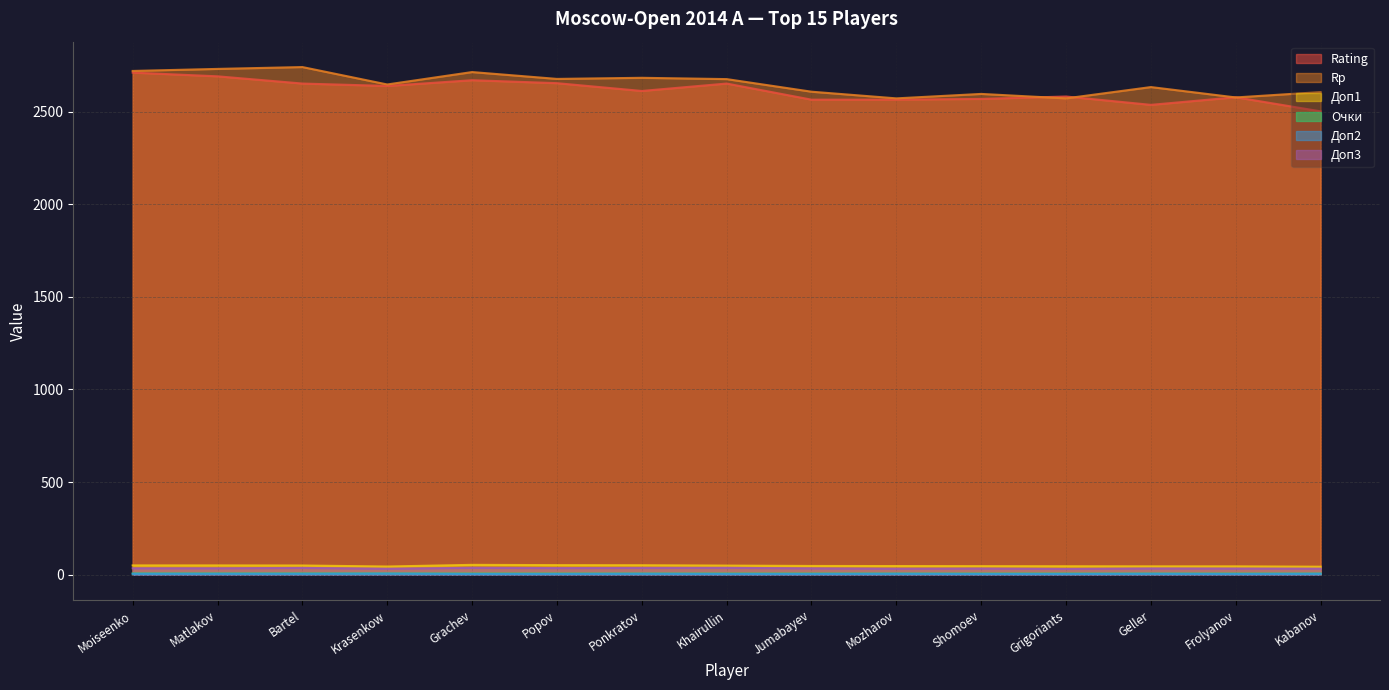

Which label corresponds to the smallest value in the chart?

Grachev